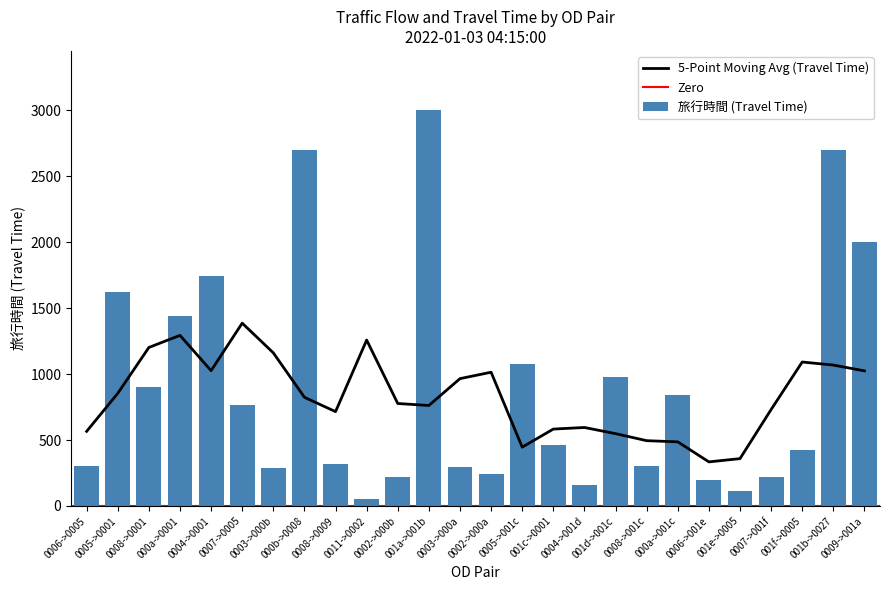

What is the maximum value for 旅行時間 (Travel Time)?

3000